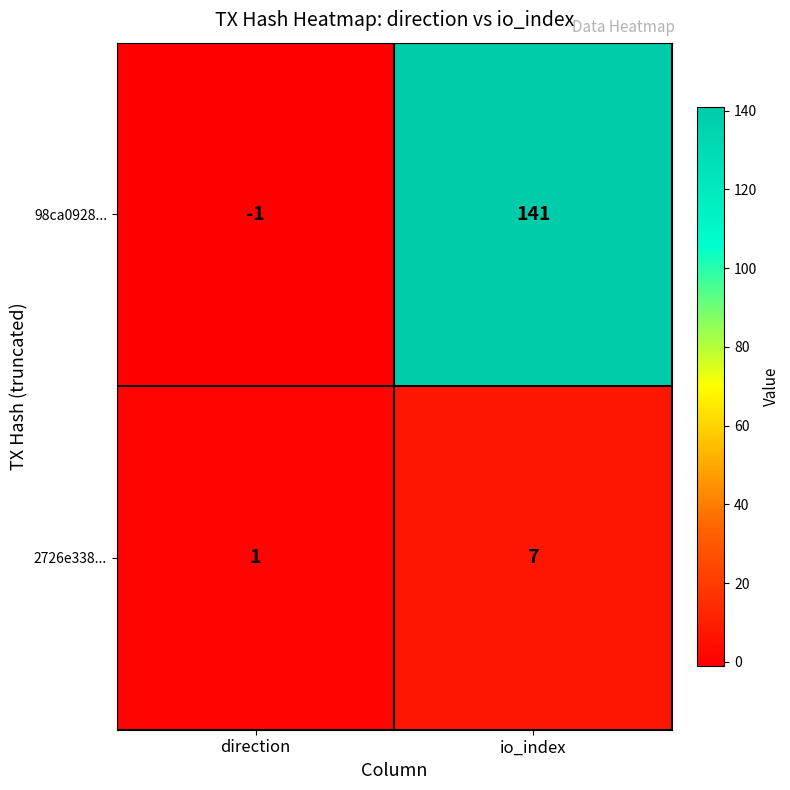

Is it true that 98ca0928... equals -2 at direction?

False